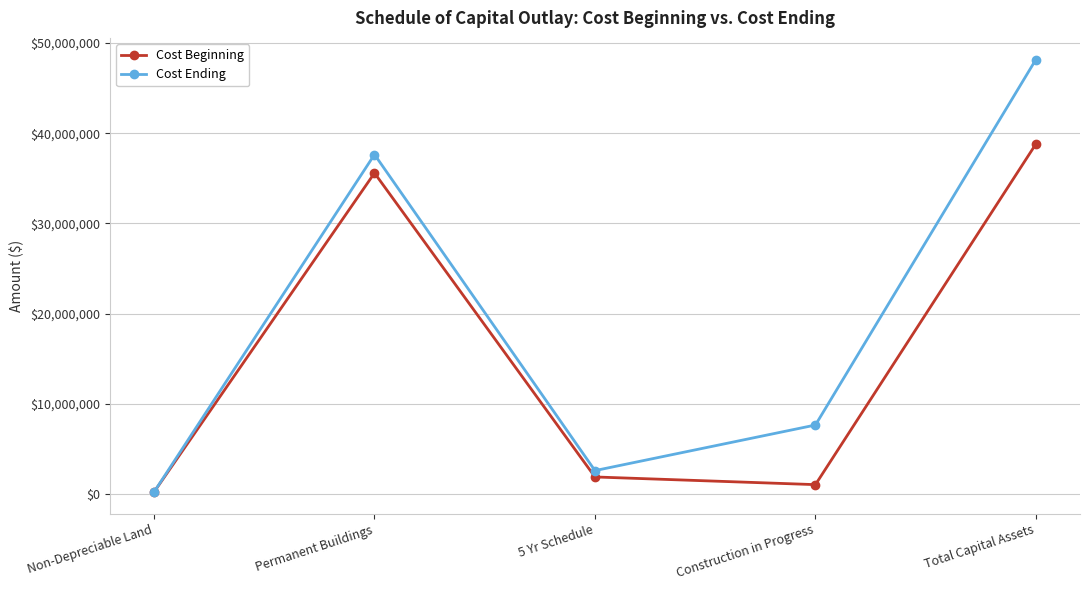

Rank the series at 5 Yr Schedule from highest to lowest value.

Cost Ending, Cost Beginning